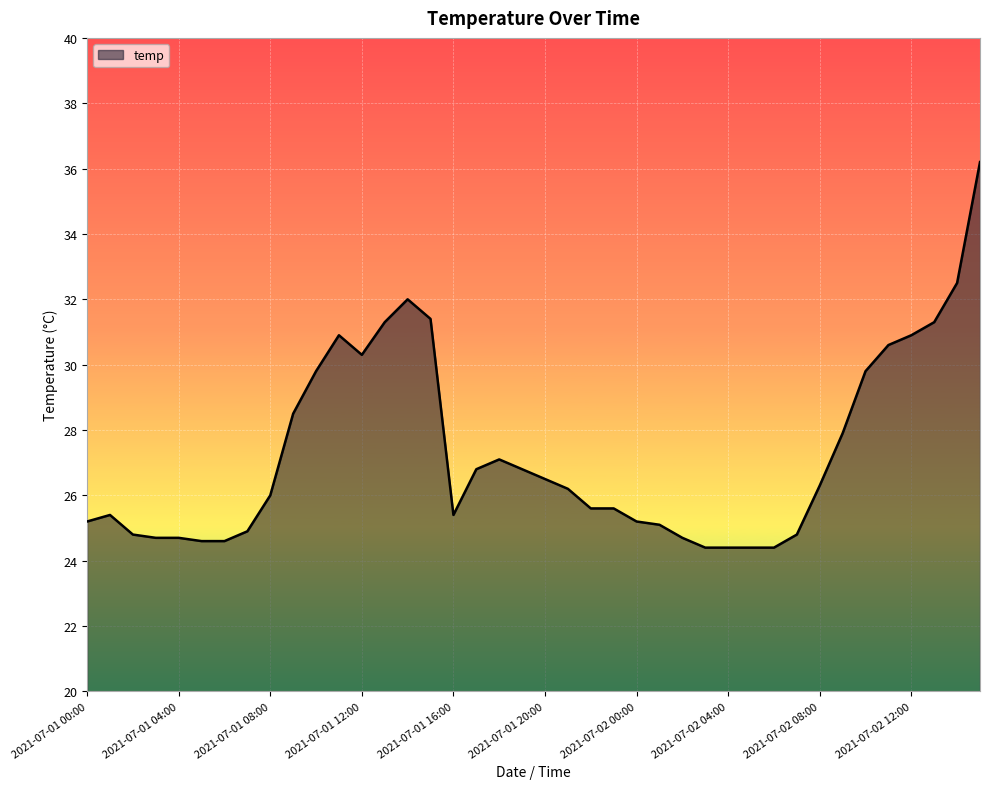

What is the maximum value shown in the chart?

36.2